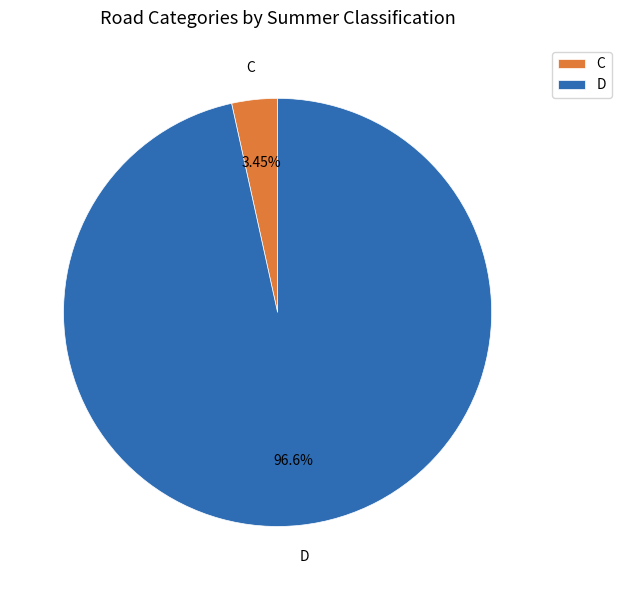

How many slices are in this pie chart?

2